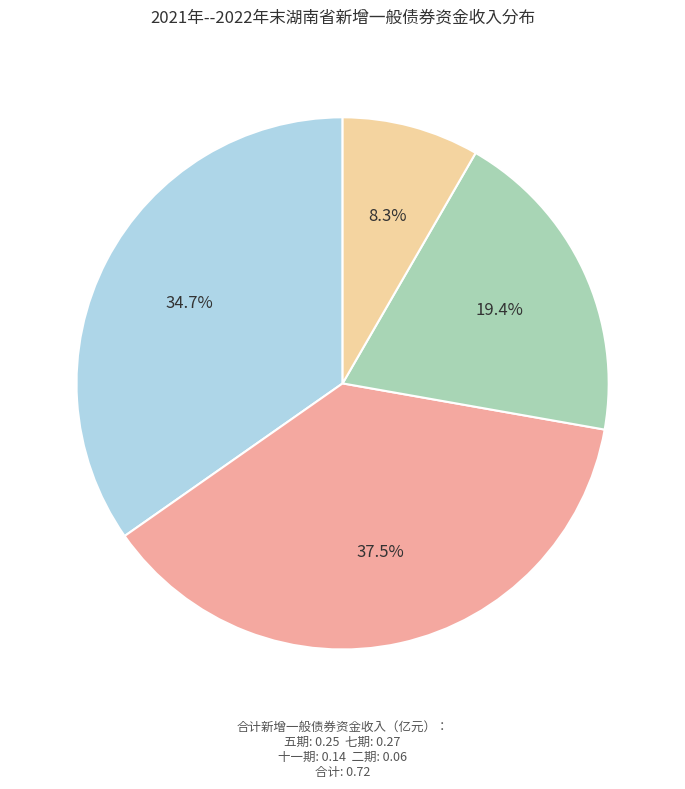

How many slices are in this pie chart?

4